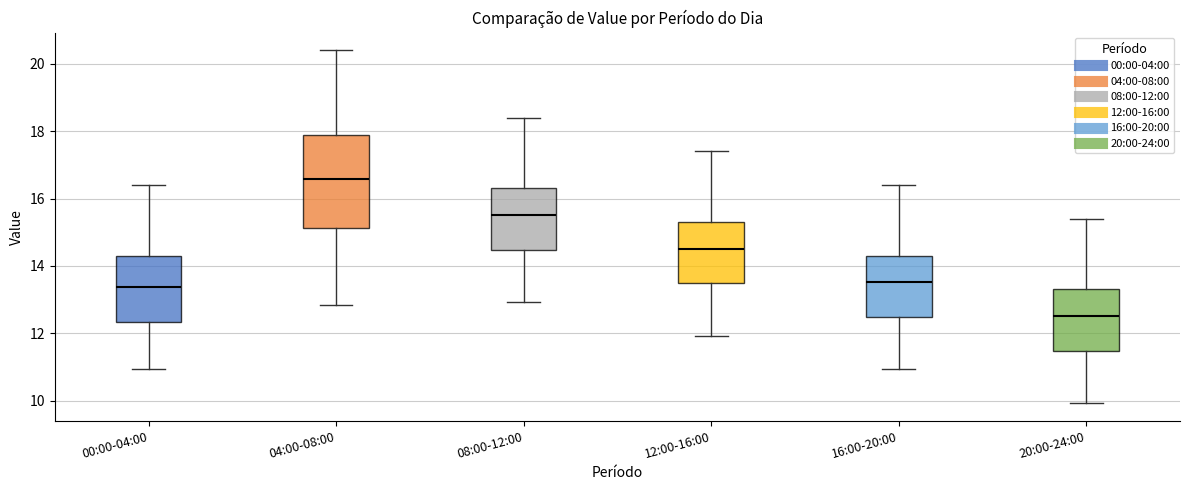

Reading left to right, transcribe this box plot: for each box, give where its median line is, the range the box spans, and where its two whiskers end, as read against the y-axis. The values are not printed on the chart, so give them approximately, as read against the axis.

00:00-04:00: median 13.4, box 12.4 to 14.4, whiskers 11.0 to 16.4
04:00-08:00: median 16.6, box 15.2 to 17.8, whiskers 12.8 to 20.4
08:00-12:00: median 15.6, box 14.4 to 16.4, whiskers 13.0 to 18.4
12:00-16:00: median 14.6, box 13.4 to 15.4, whiskers 12.0 to 17.4
16:00-20:00: median 13.6, box 12.4 to 14.4, whiskers 11.0 to 16.4
20:00-24:00: median 12.6, box 11.4 to 13.4, whiskers 10.0 to 15.4